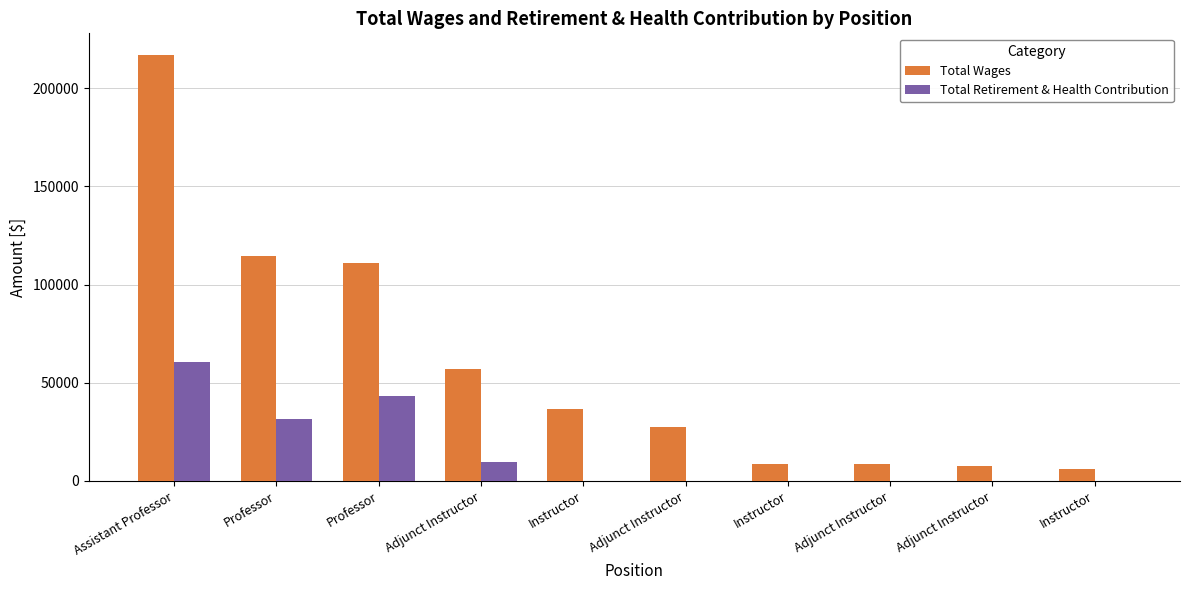

What is the greatest value displayed?

217094